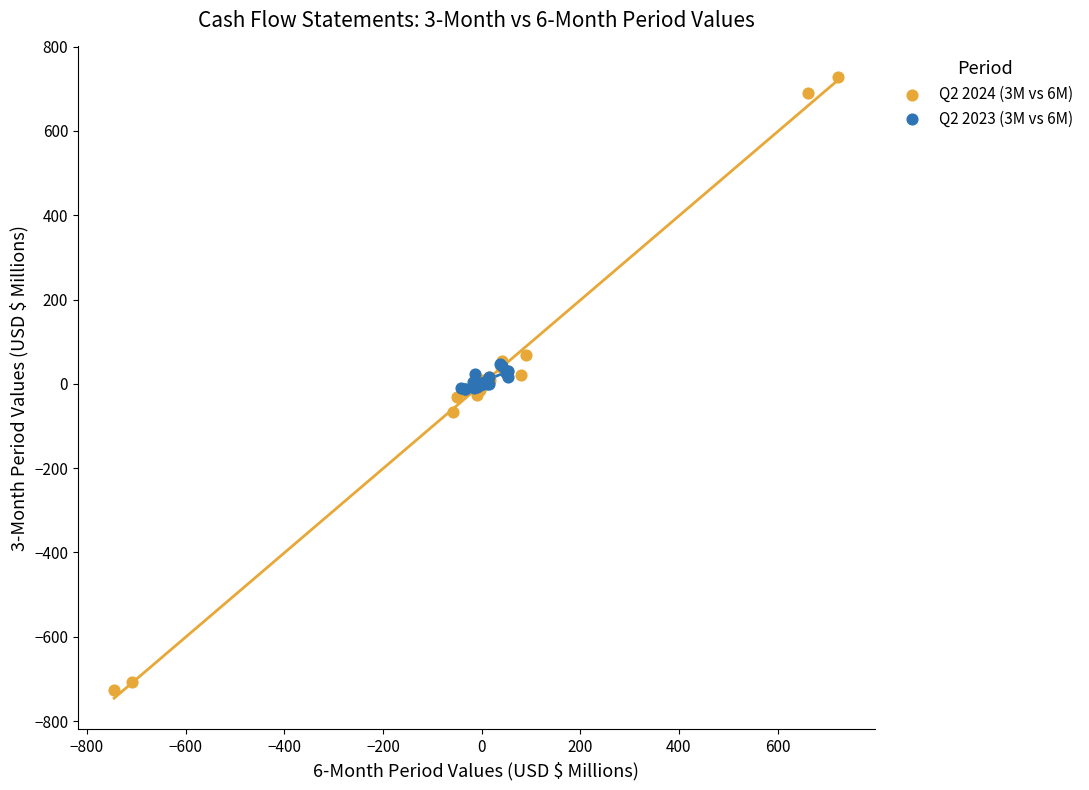

Which series has the widest spread of Y values?

Q2 2024 (3M vs 6M)